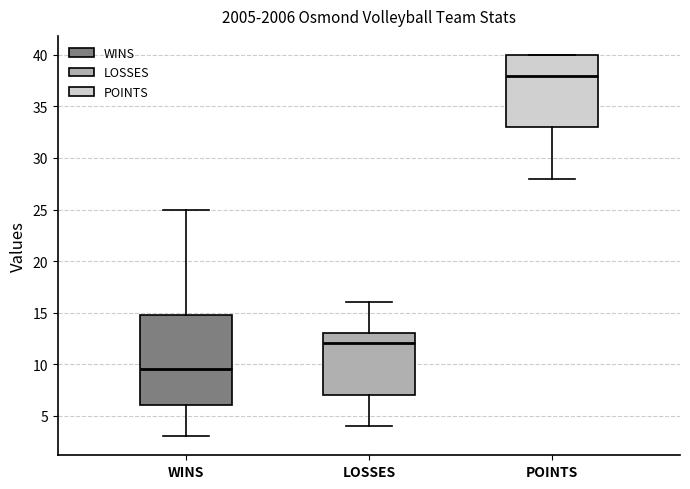

Which box has the lowest median line?

WINS